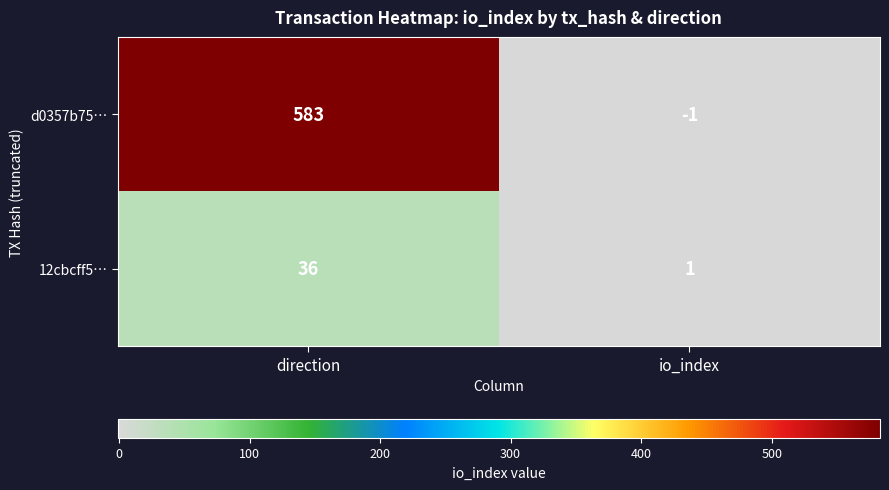

What value does the 12cbcff5… series have at direction?

36